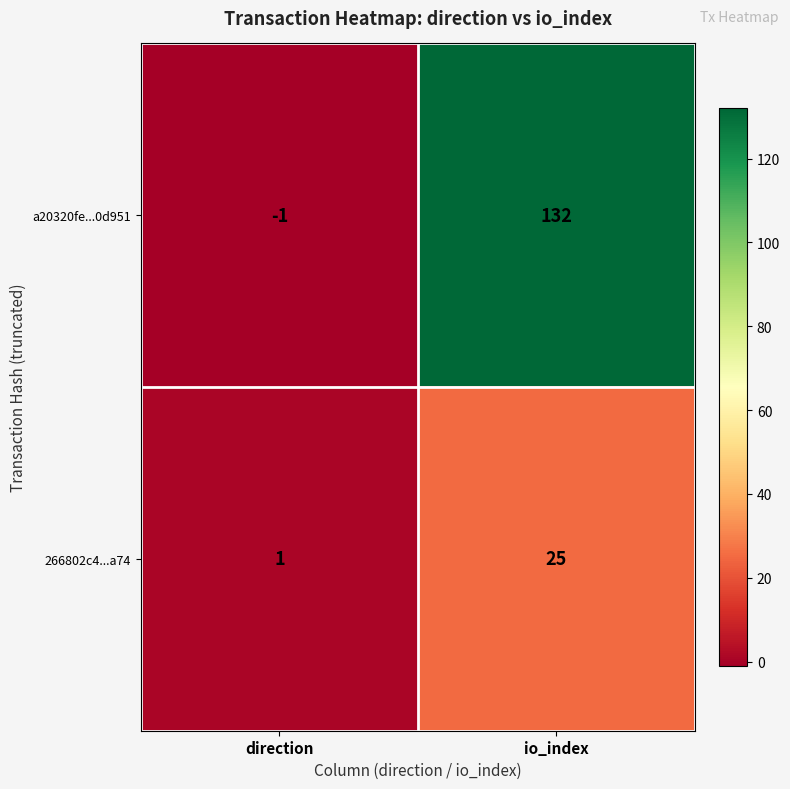

What is the greatest value displayed?

132